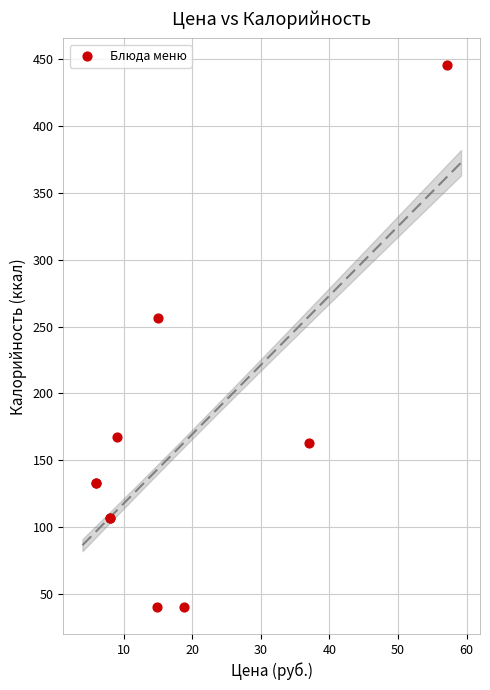

What Y value in the scatter plot is closest to 242?

256.3